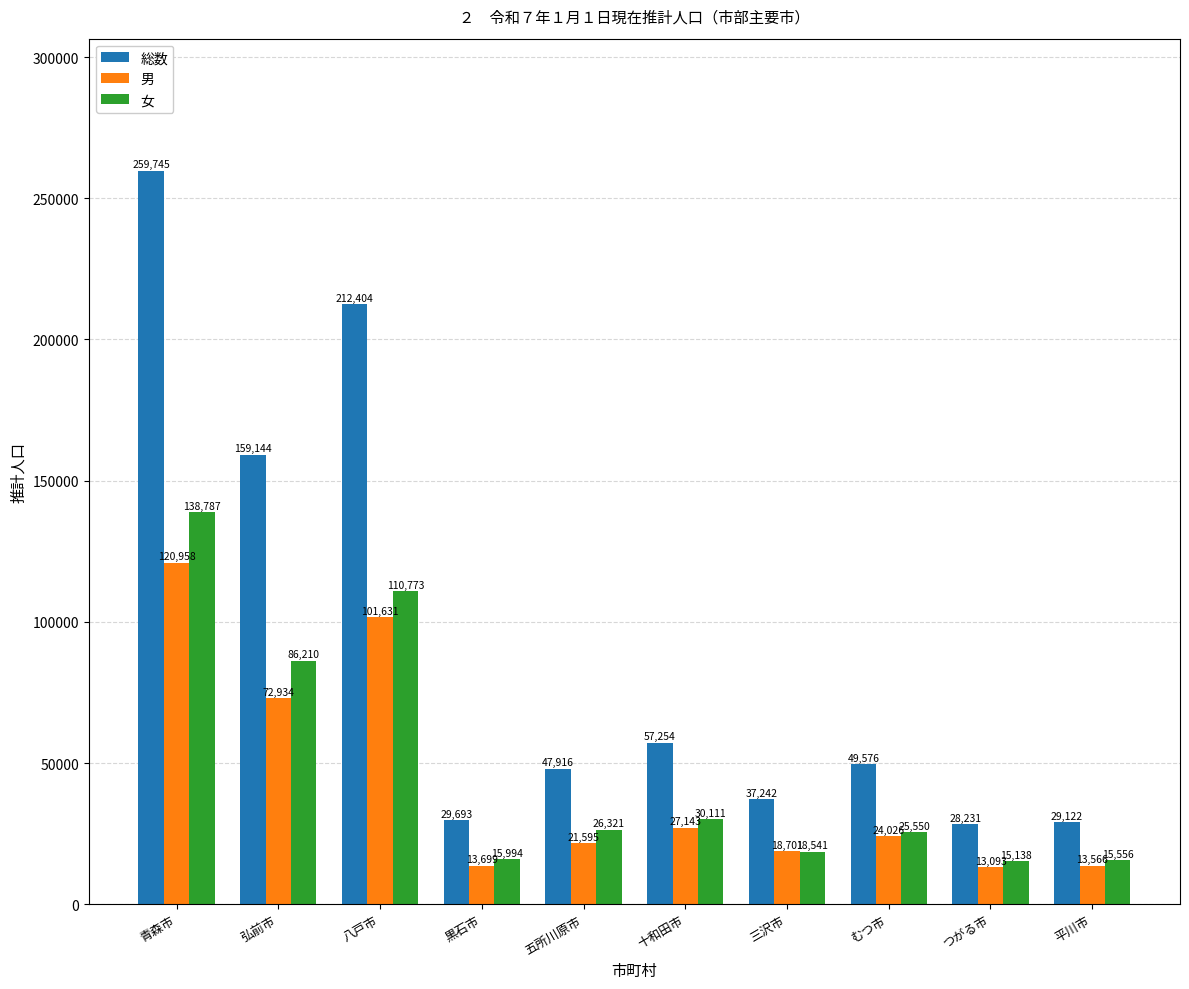

Rank the categories by 女 value from lowest to highest.

つがる市, 平川市, 黒石市, 三沢市, むつ市, 五所川原市, 十和田市, 弘前市, 八戸市, 青森市